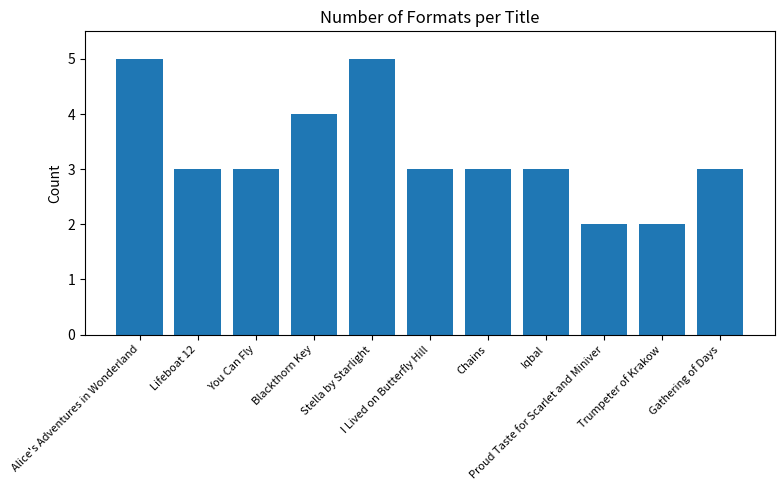

What position from the left is Stella by Starlight?

5